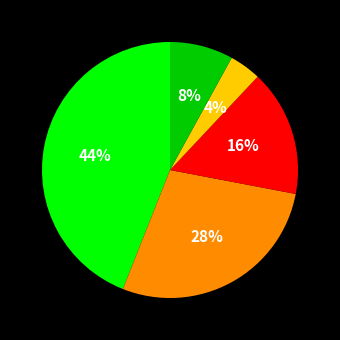

To the nearest percent, what is the difference between the largest and smallest slice percentages?

40%